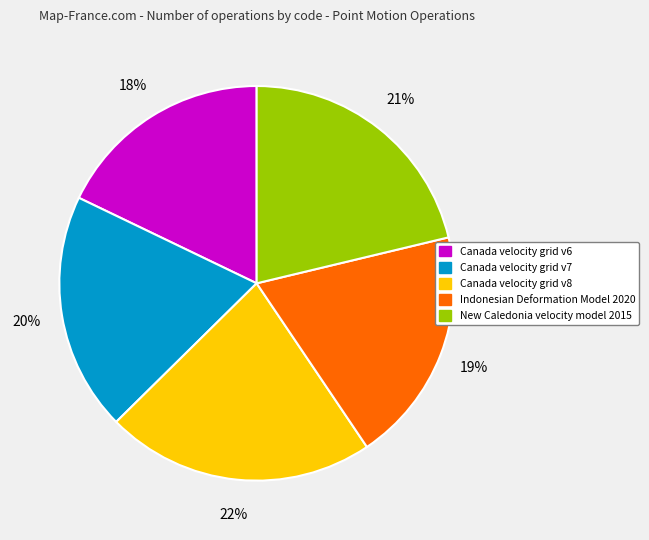

Is there a majority slice in this chart?

No